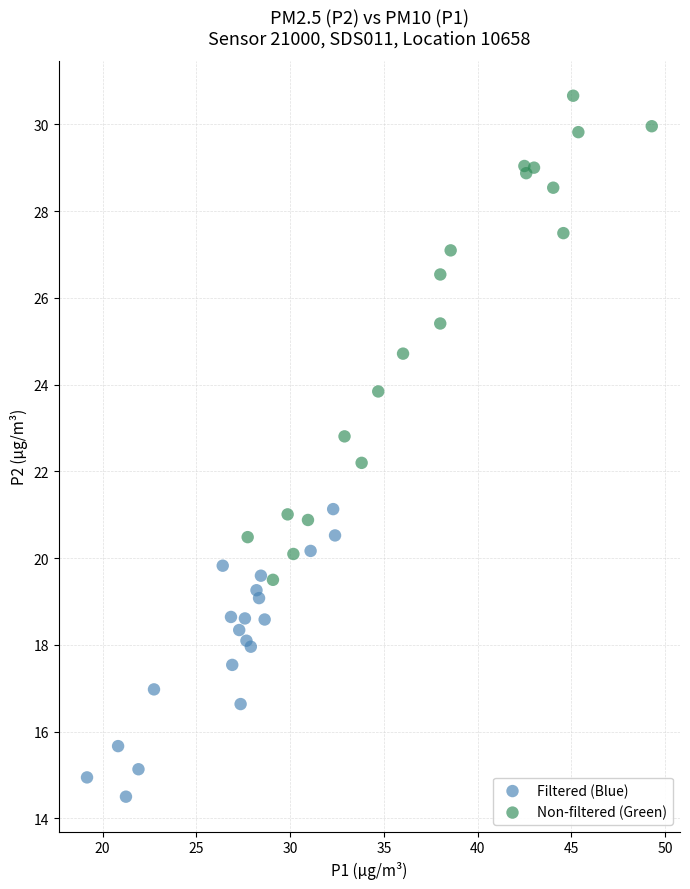

Which series reaches the maximum Y coordinate?

Non-filtered (Green)